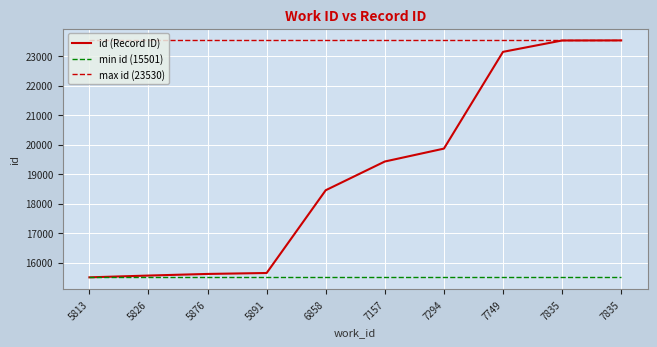

Does the chart have visible grid lines?

Yes